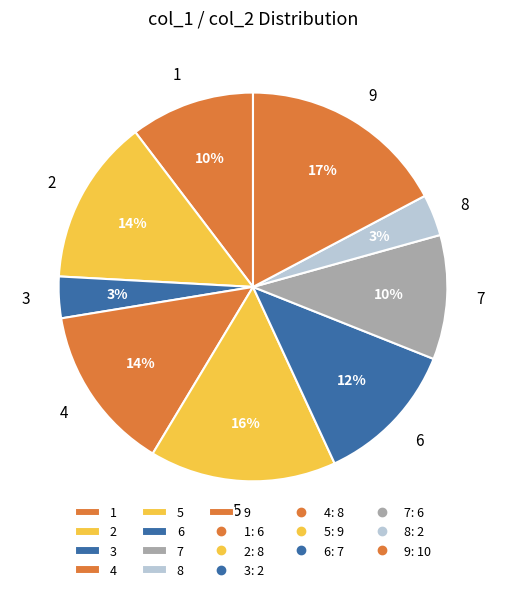

To the nearest percent, what is the combined percentage of 7 and 5?

26%